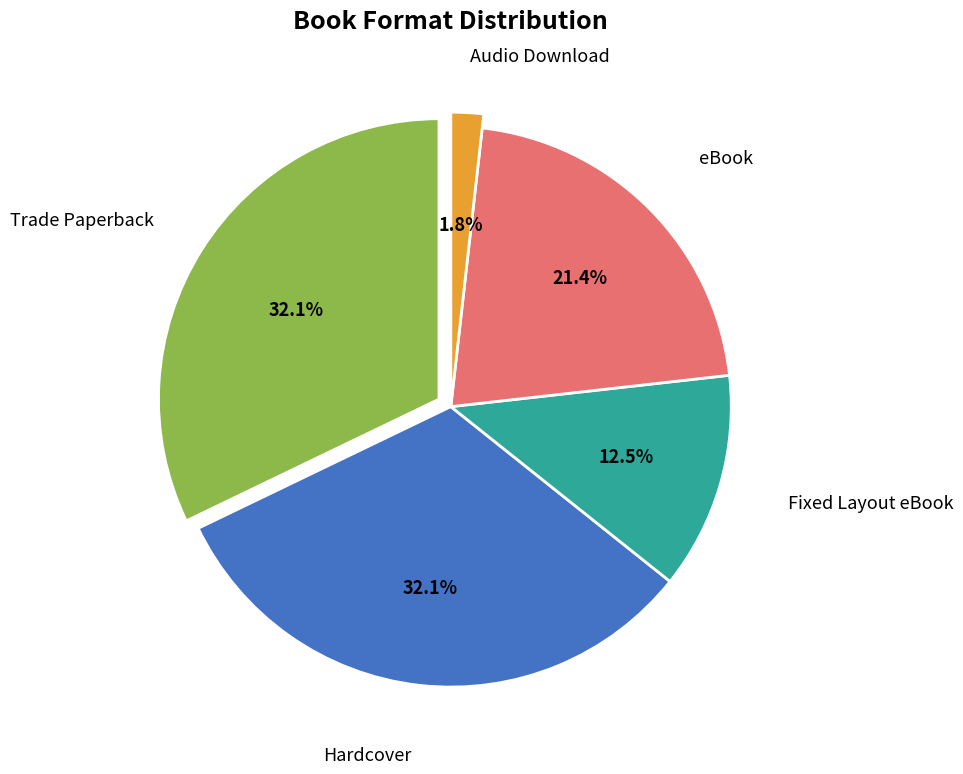

What percentage is the Fixed Layout eBook slice, to the nearest percent?

12%